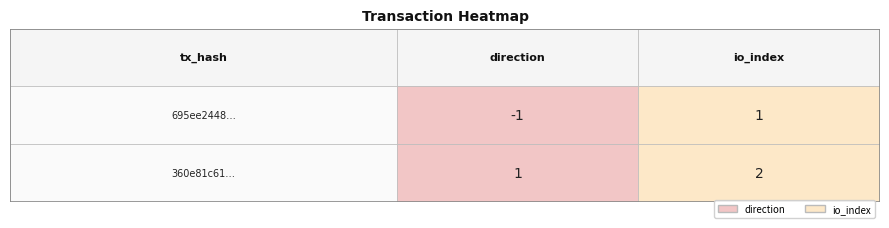

At how many categories does at least one series exceed 0?

2